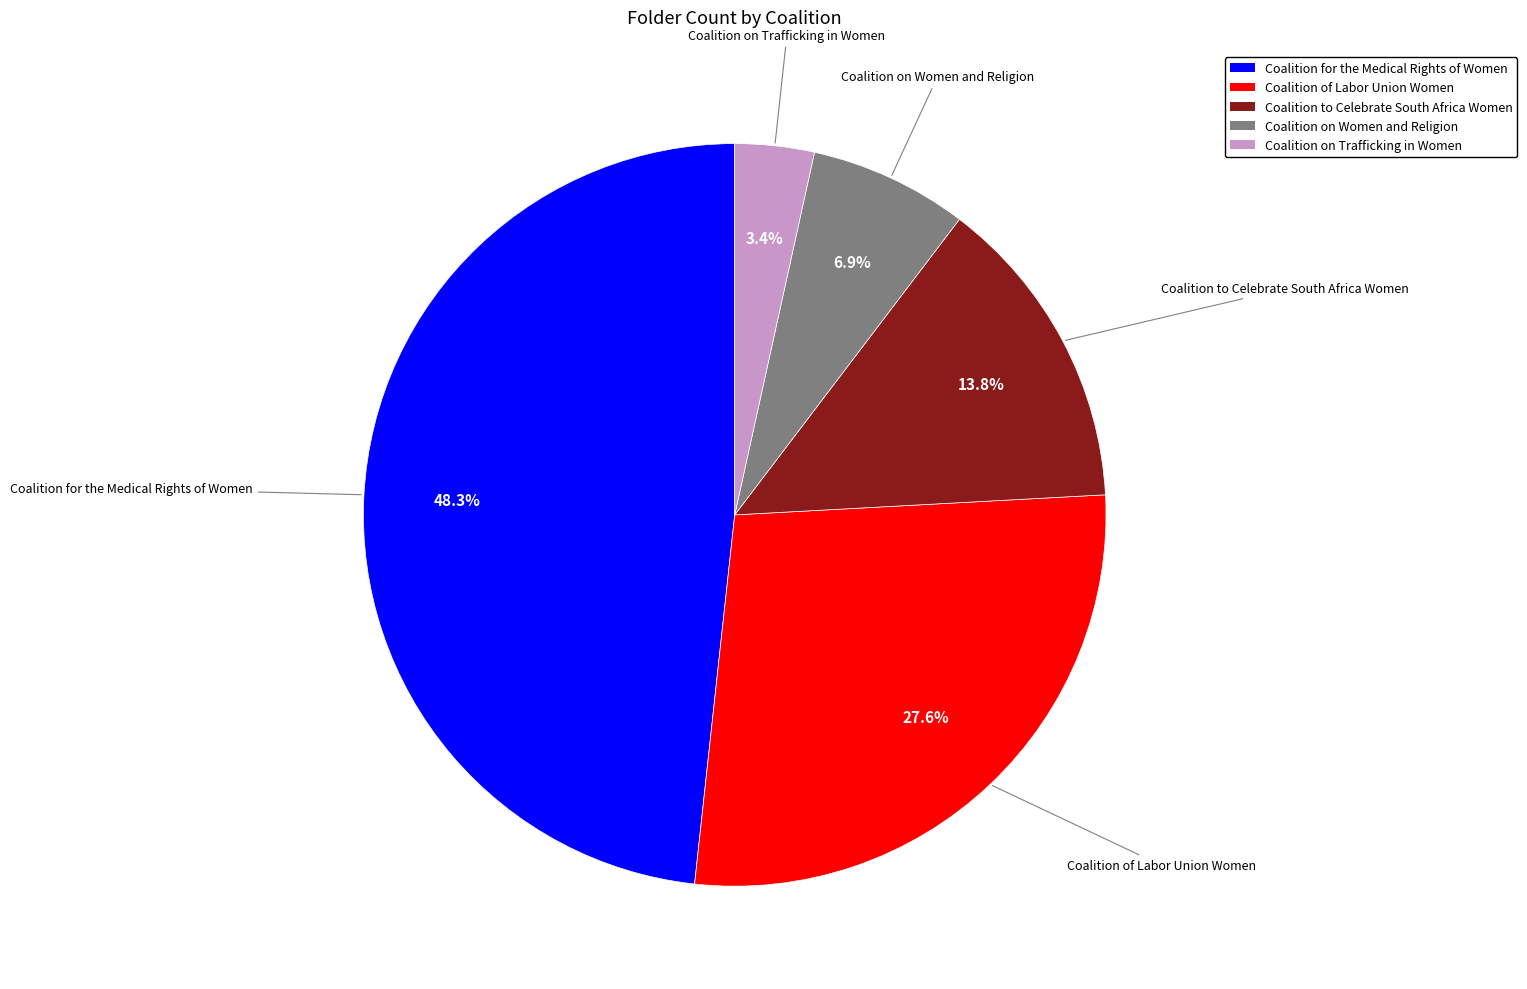

What is the ratio of the value at Coalition to Celebrate South Africa Women to the value at Coalition on Women and Religion?

2.0